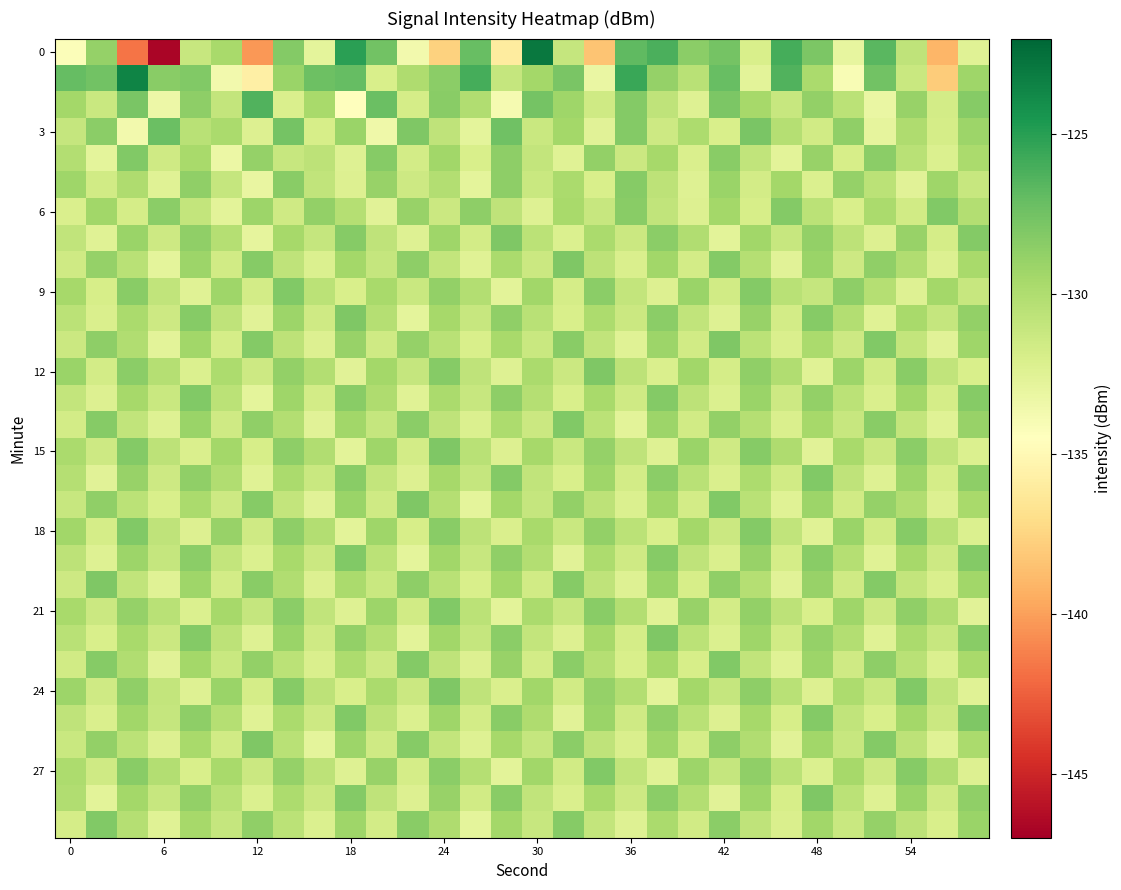

At how many categories does at least one series exceed -138?

30